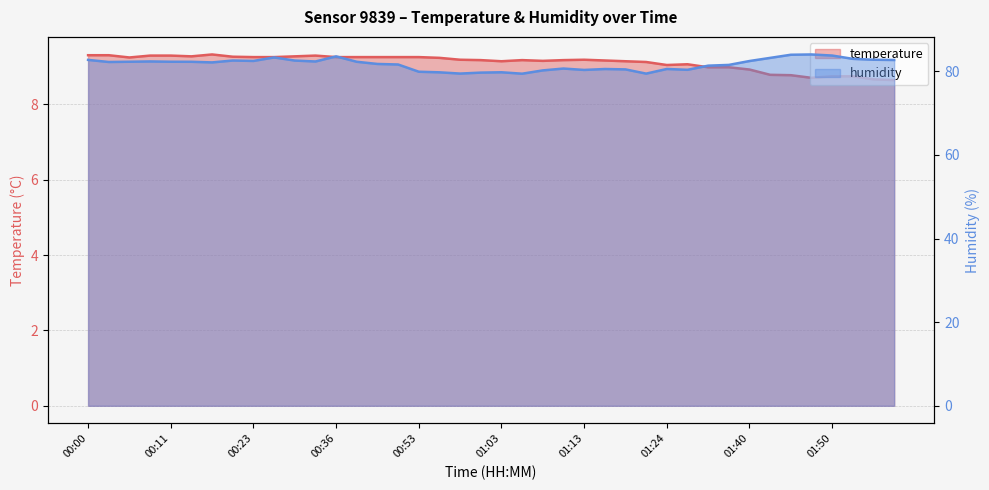

What is the greatest value displayed?

84.0